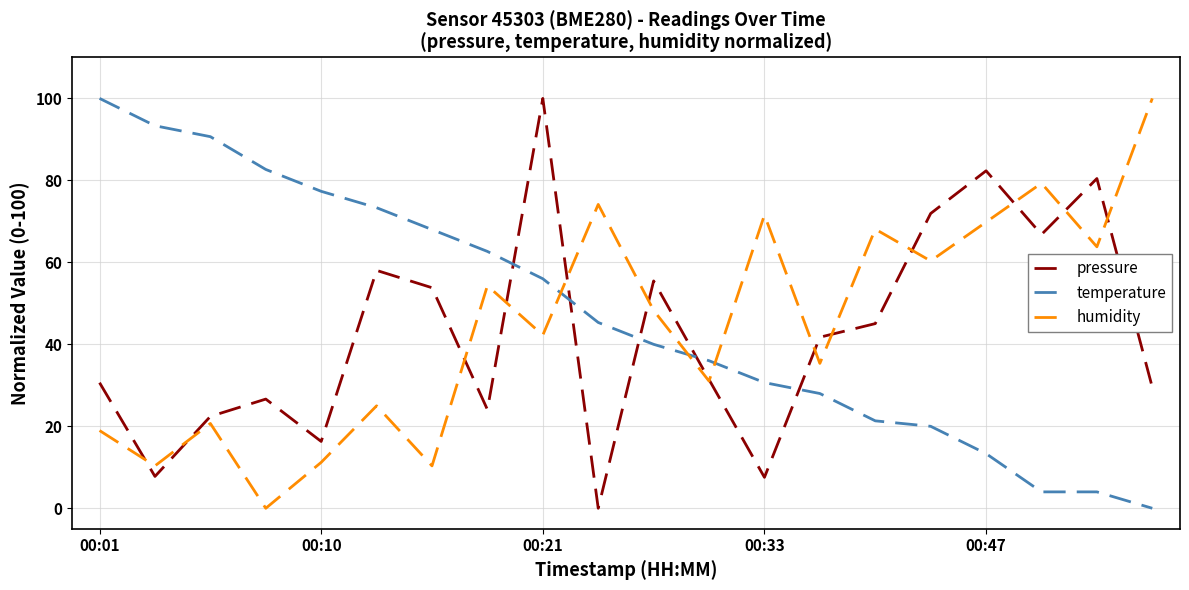

How many intersections are there between temperature and pressure?

5